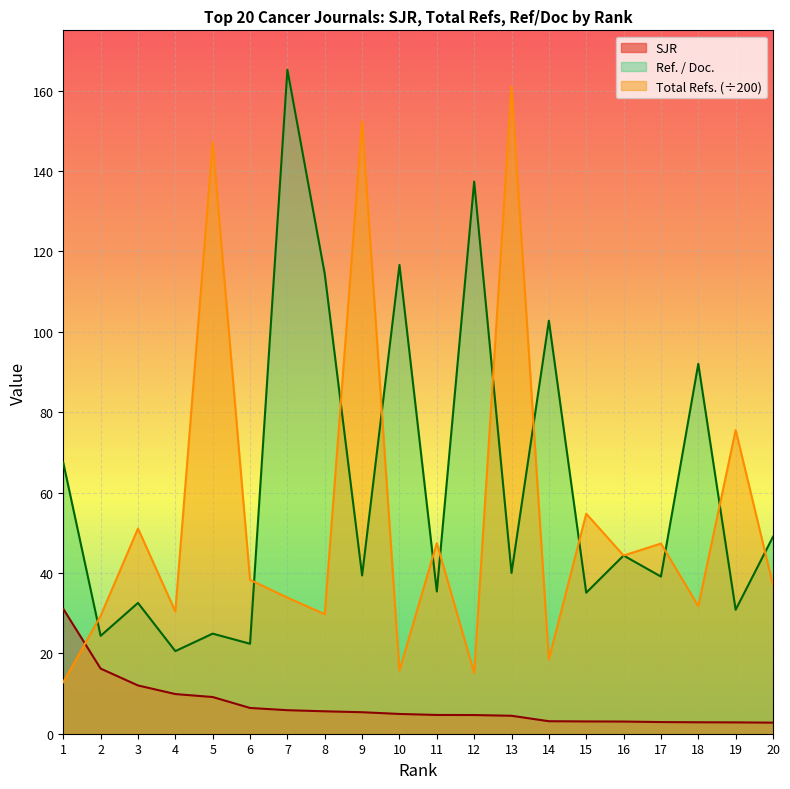

How many data points in Total Refs. are above 38?

10